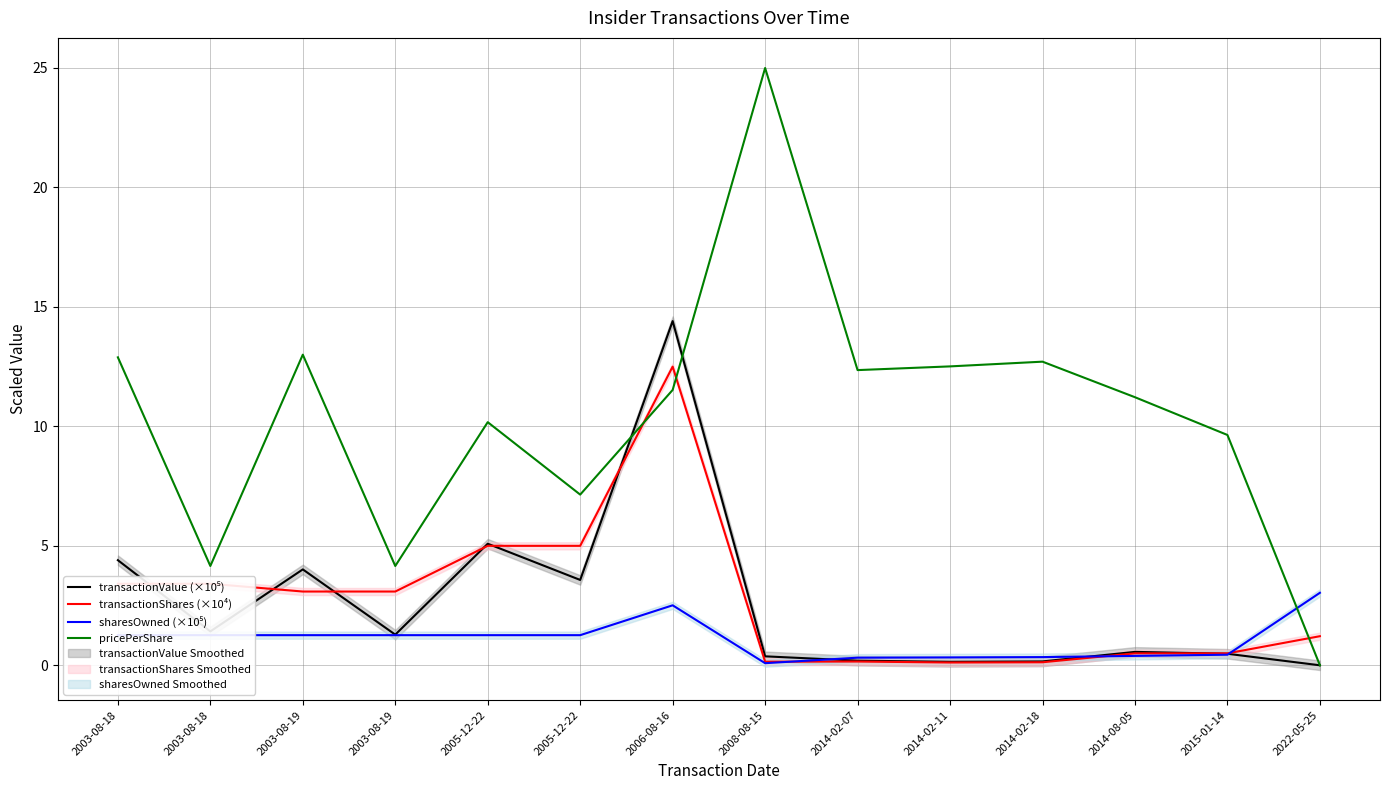

List the labels in order of sharesOwned (×10⁵) value, smallest first.

2008-08-15, 2014-02-07, 2014-02-11, 2014-02-18, 2014-08-05, 2015-01-14, 2003-08-18, 2003-08-18, 2003-08-19, 2003-08-19, 2005-12-22, 2005-12-22, 2006-08-16, 2022-05-25